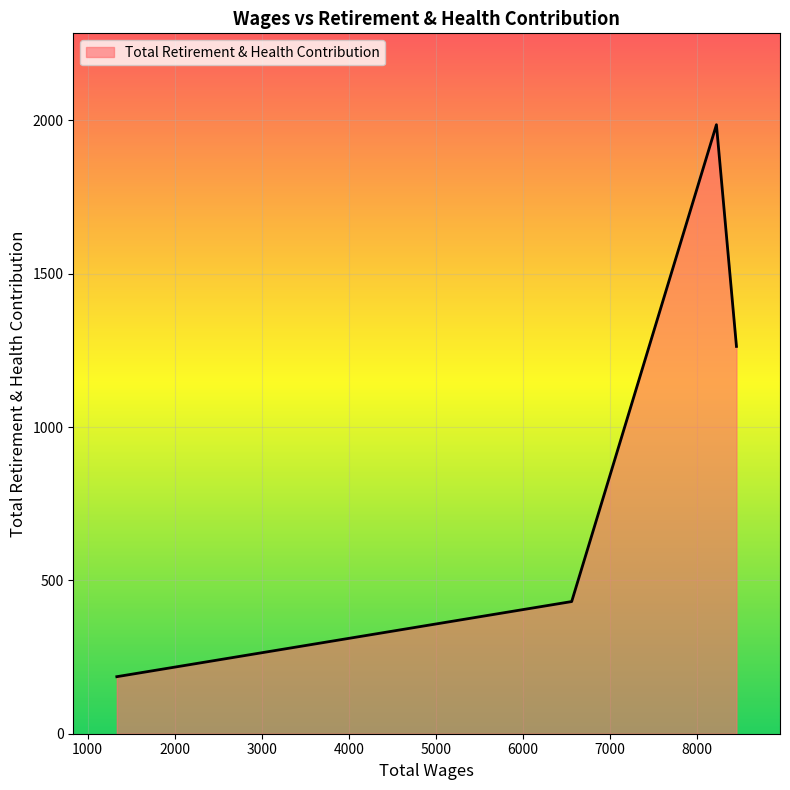

Count the number of categories in the chart.

4